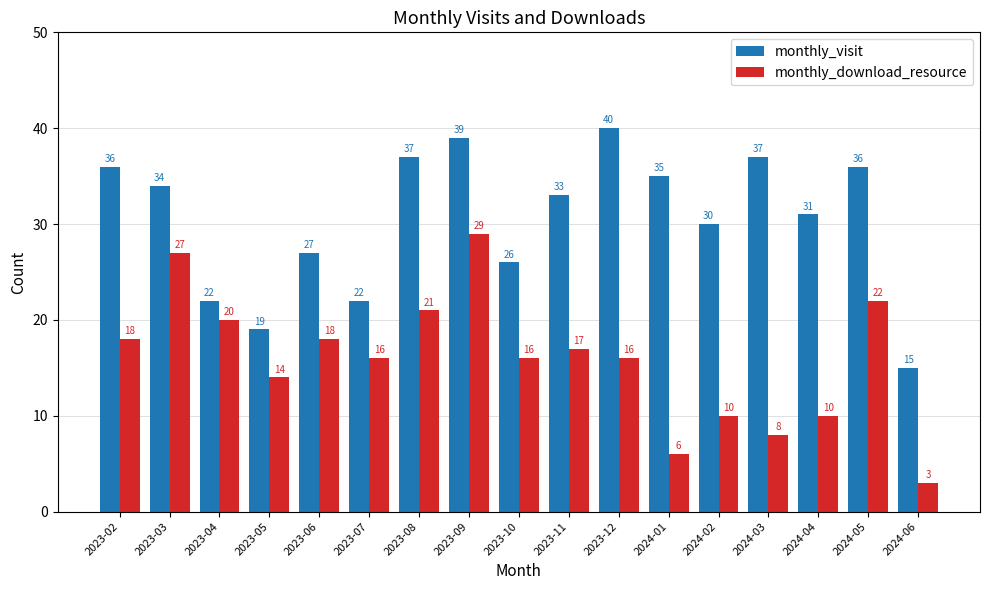

Which category has the highest value in the monthly_visit series?

2023-12